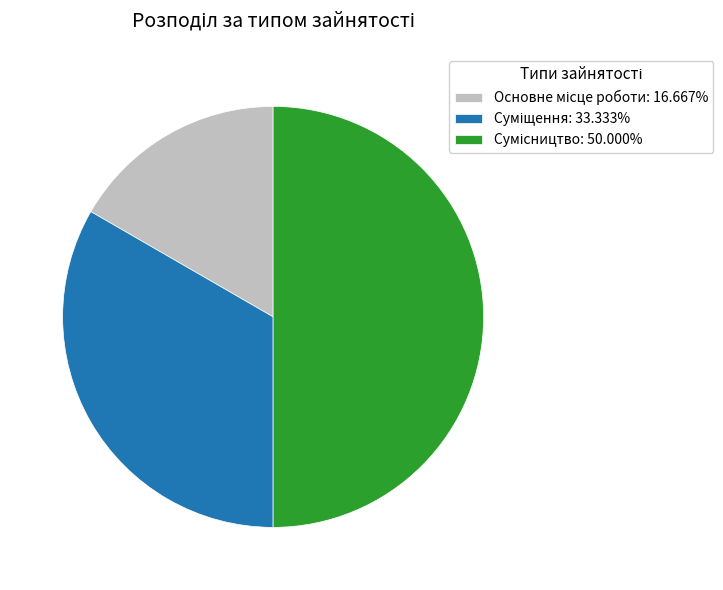

The Сумісництво slice represents 60% of the pie. True or false?

False